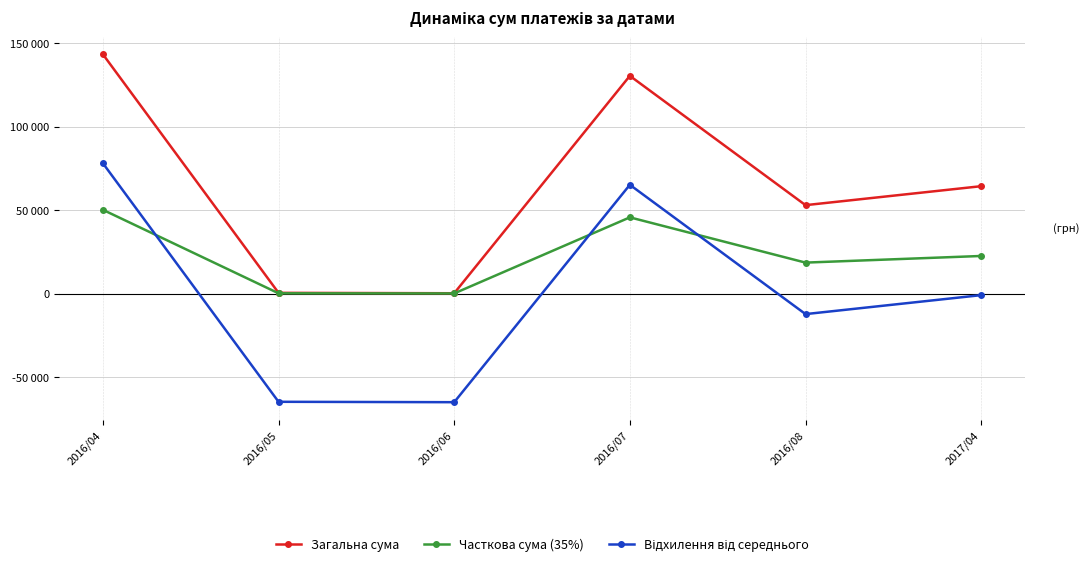

Does the chart have visible grid lines?

Yes